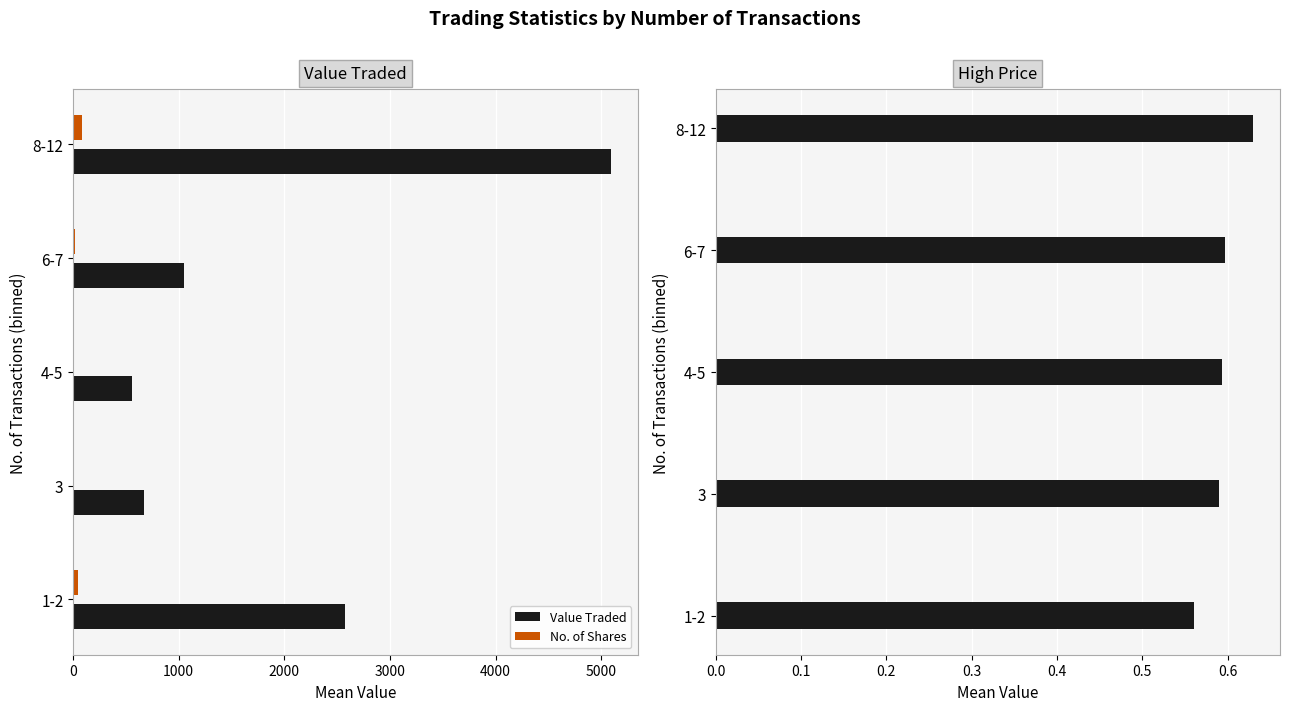

At which label does Value Traded reach its peak?

8-12